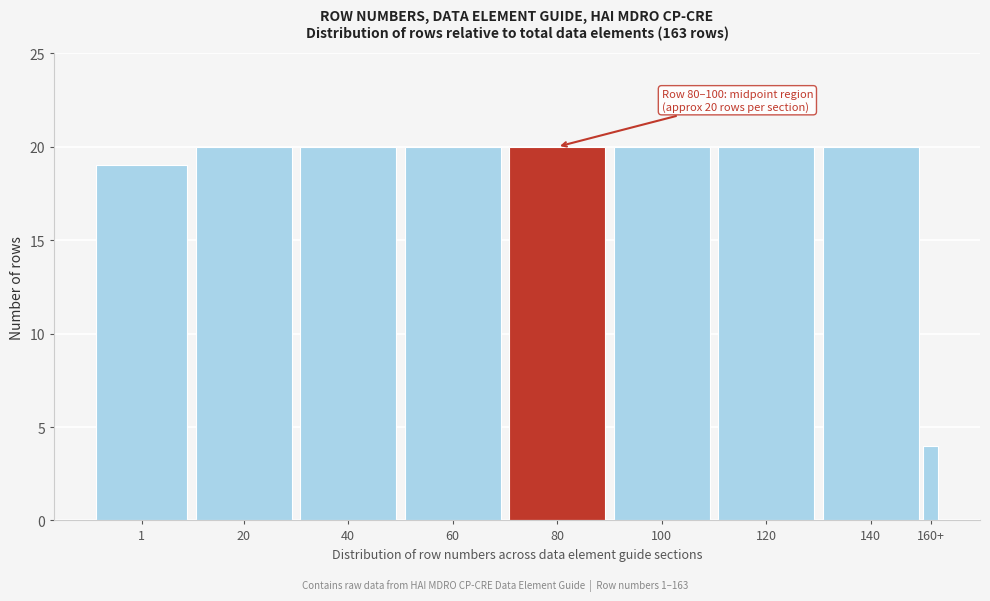

Reading left to right, what are all the values shown in this chart?

1=19	20=20	40=20	60=20	80=20	100=20	120=20	140=20	160+=4